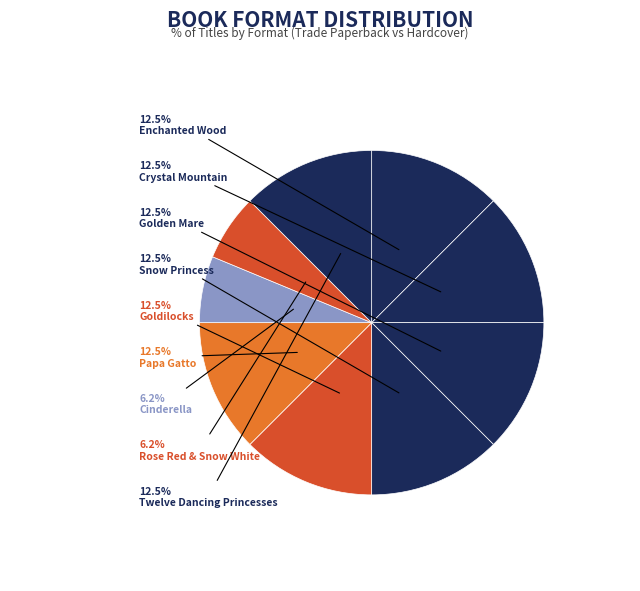

Is there any slice that represents more than half of the pie?

No